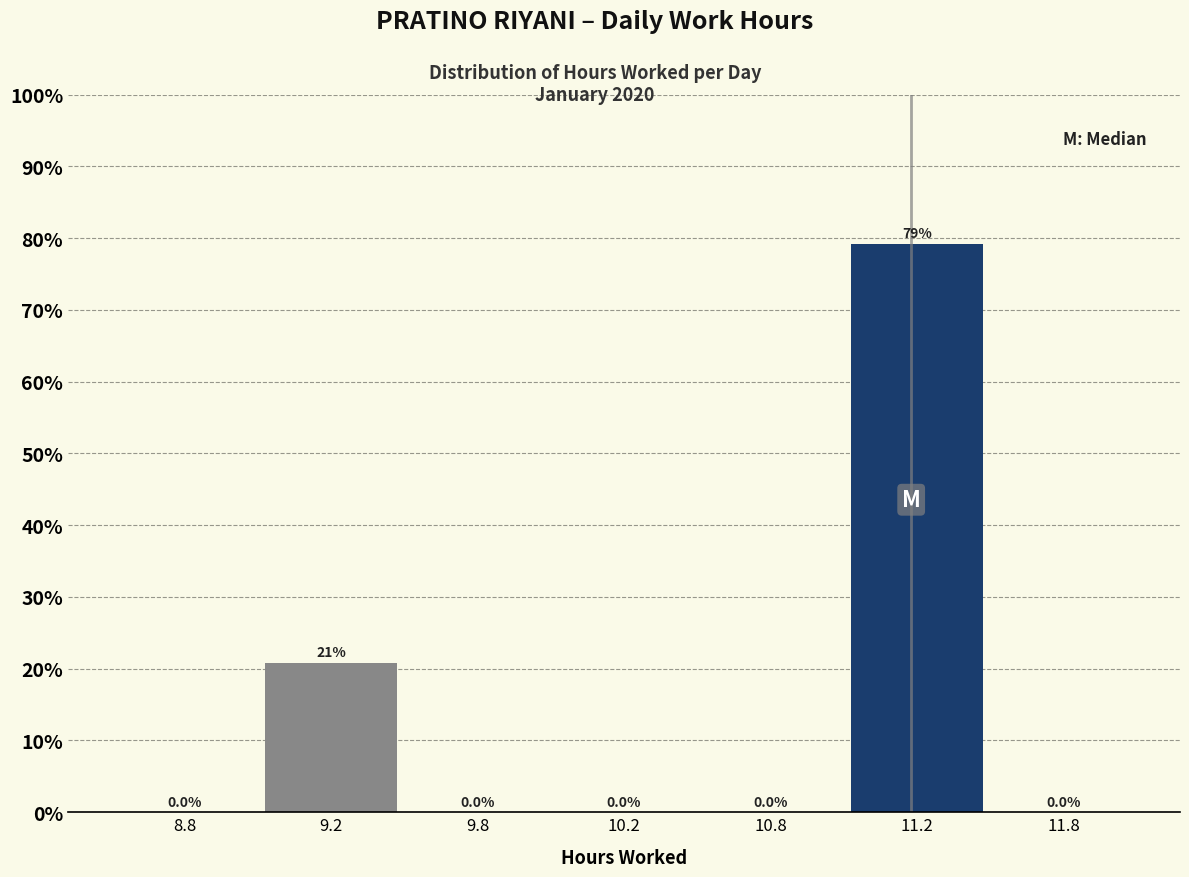

Reading right to left, transcribe all the data shown in this chart.

11.8=0.0	11.2=79.2	10.8=0.0	10.2=0.0	9.8=0.0	9.2=20.8	8.8=0.0